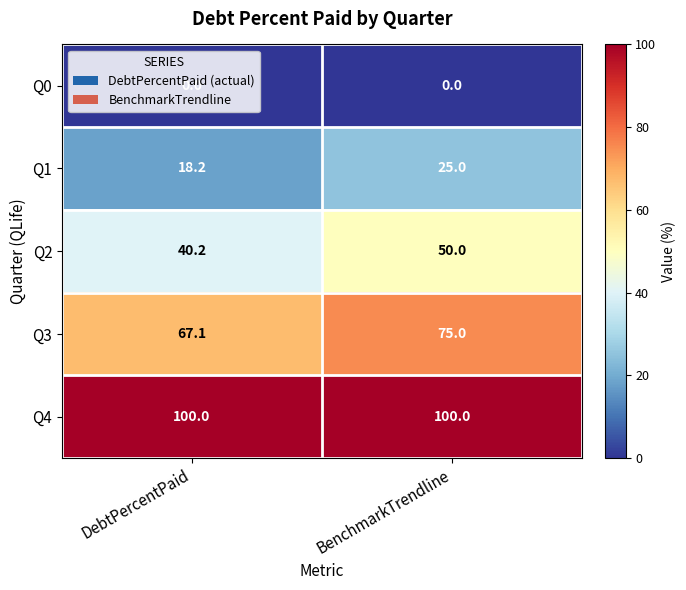

What is the total value across all series at BenchmarkTrendline?

250.0